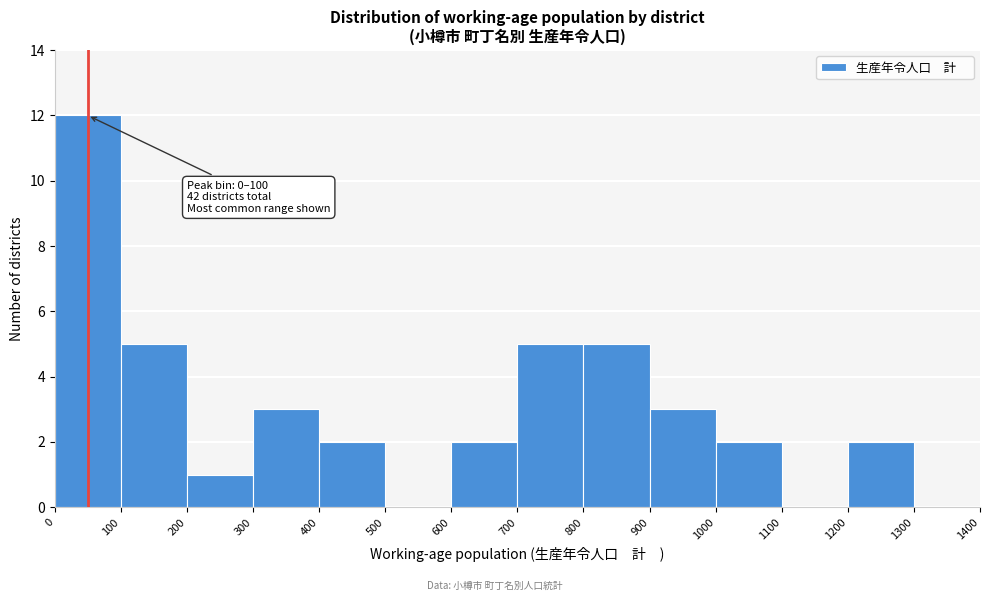

Which range on the x-axis has the tallest bar?

0 to 100